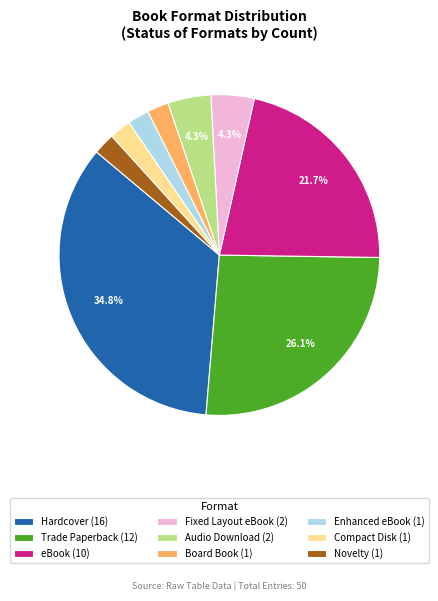

Between Board Book (1) and Trade Paperback (12), which is larger?

Trade Paperback (12)